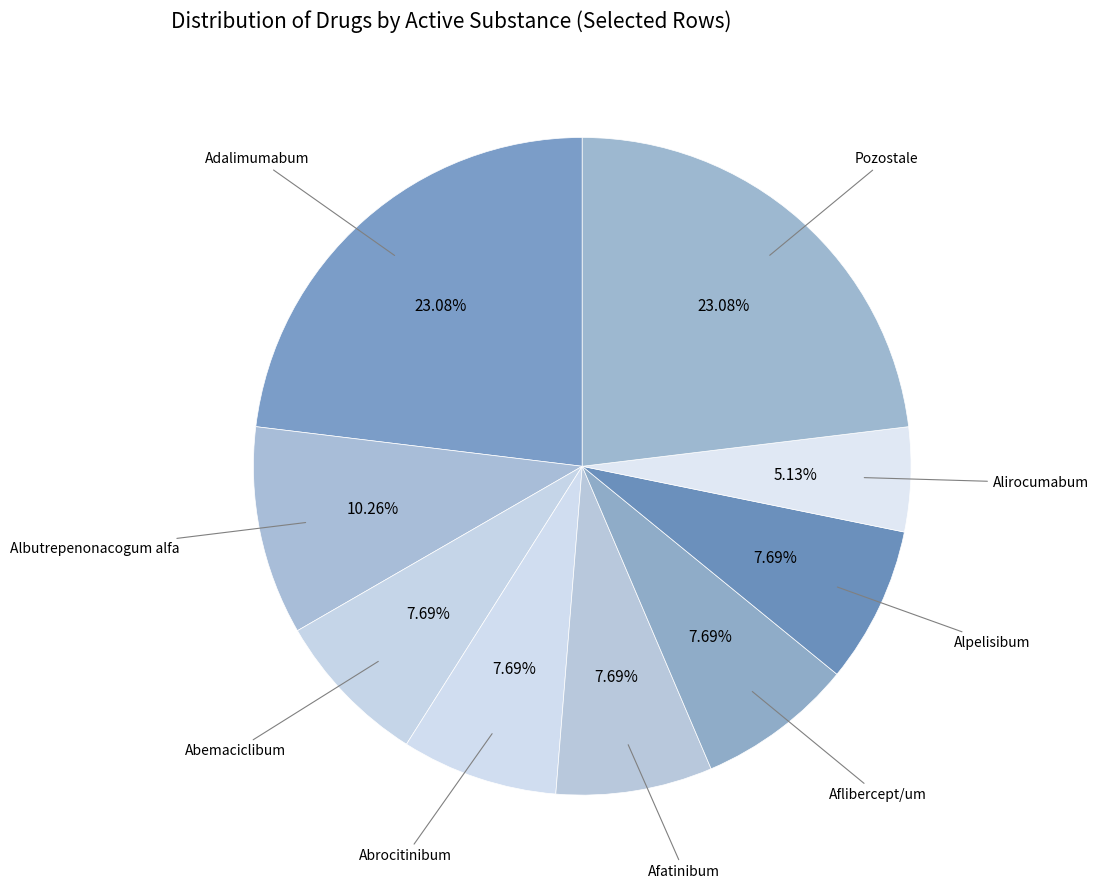

Is Abrocitinibum the majority of the pie?

No